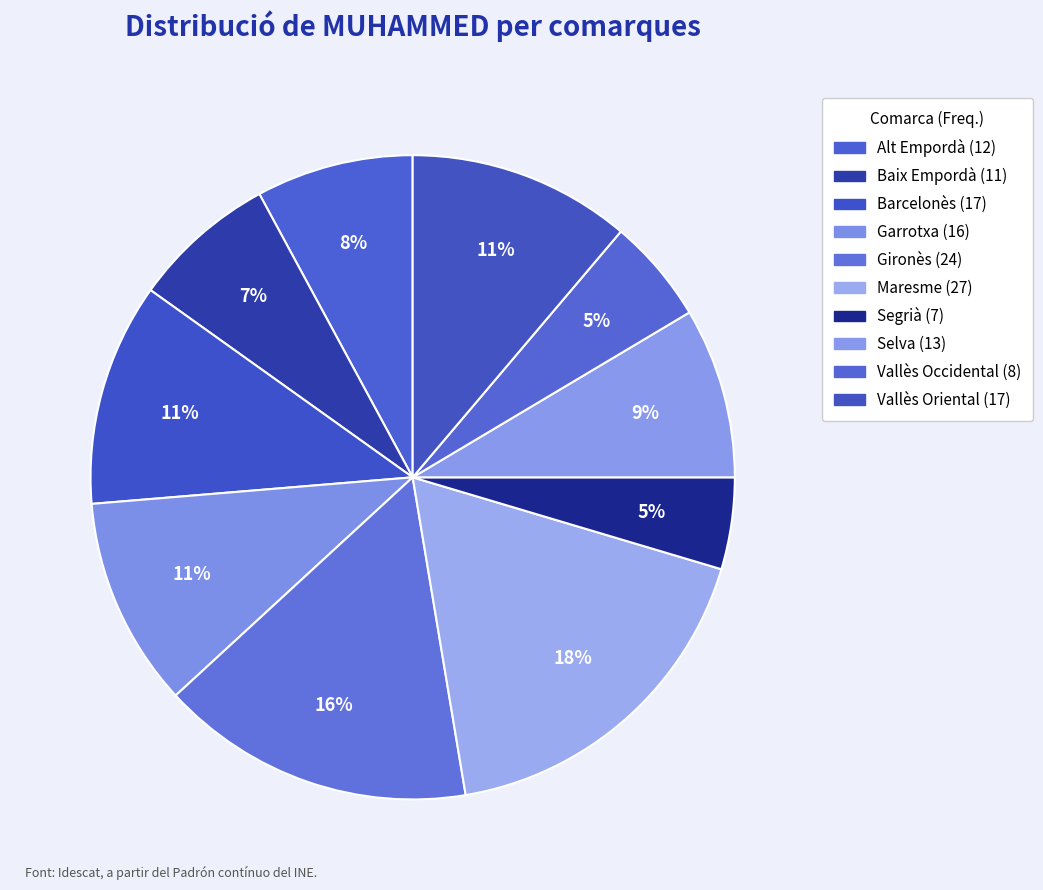

How many segments does this pie chart have?

10